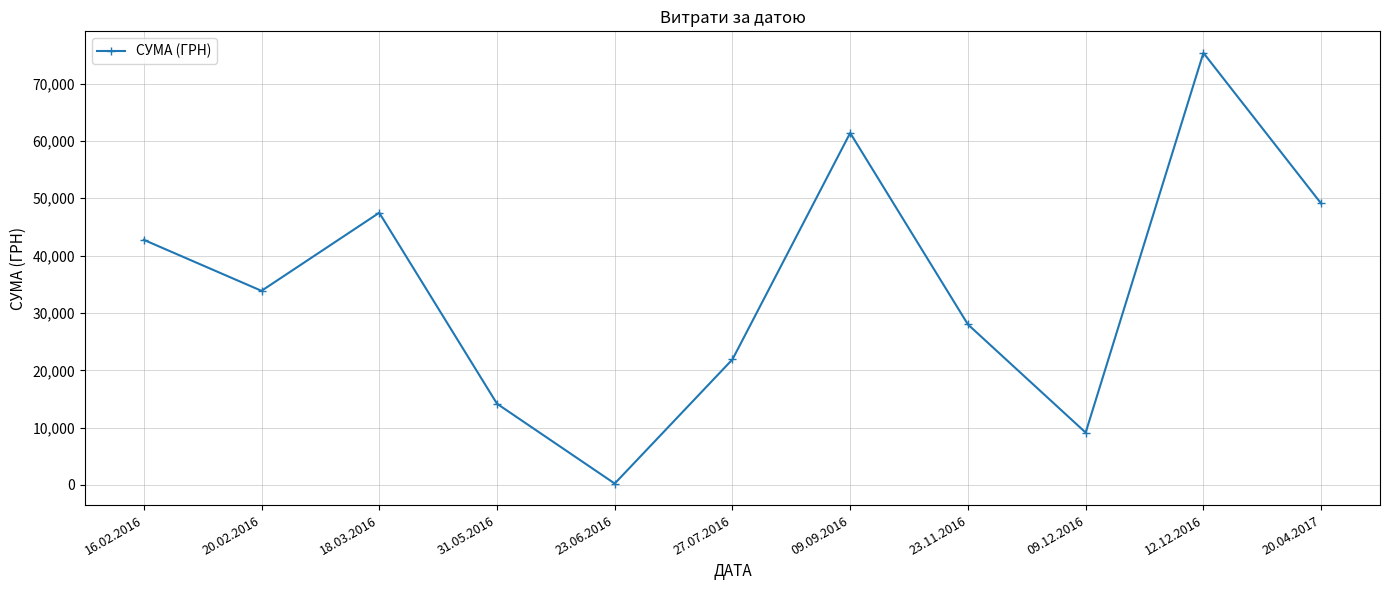

The value at 20.02.2016 is 33862.0. True or false?

True